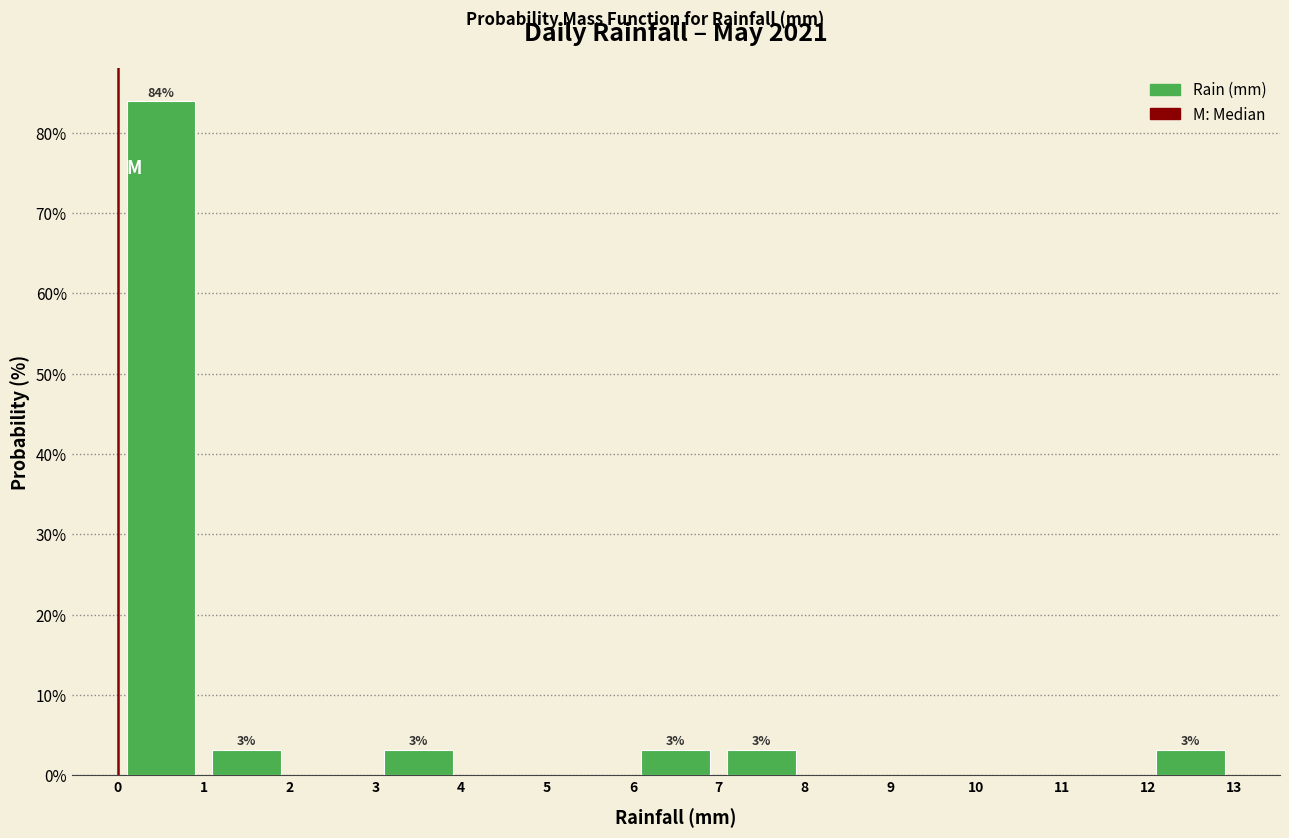

Which range on the x-axis has the tallest bar?

0 to 1